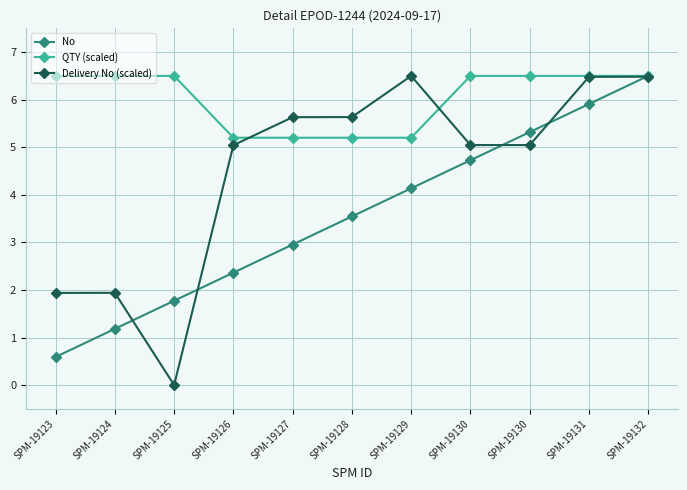

At which category is the sum across all series the highest?

SPM-19132